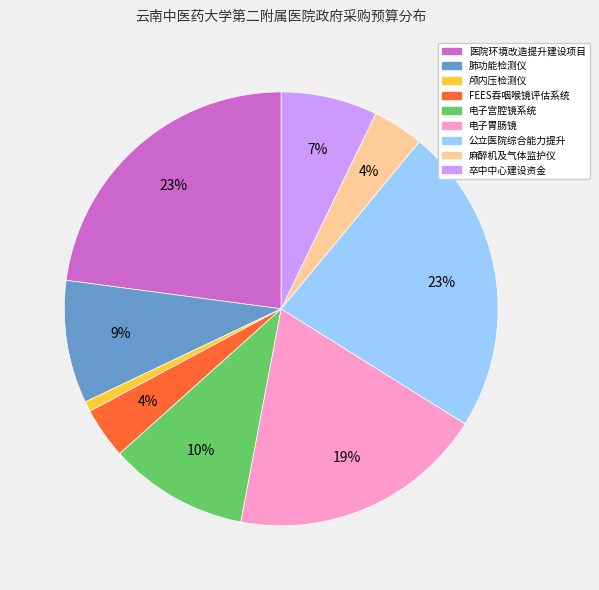

True or false: 电子胃肠镜 accounts for 19% of the total.

True